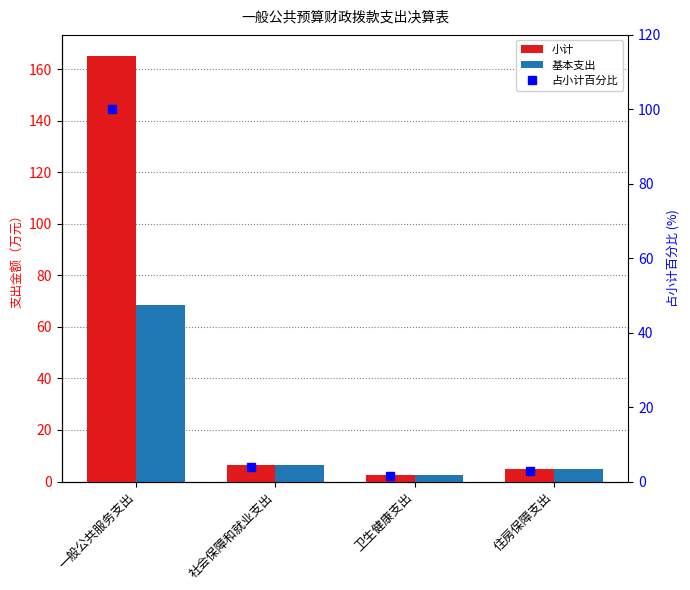

How many data points in 基本支出 are less than 6?

2